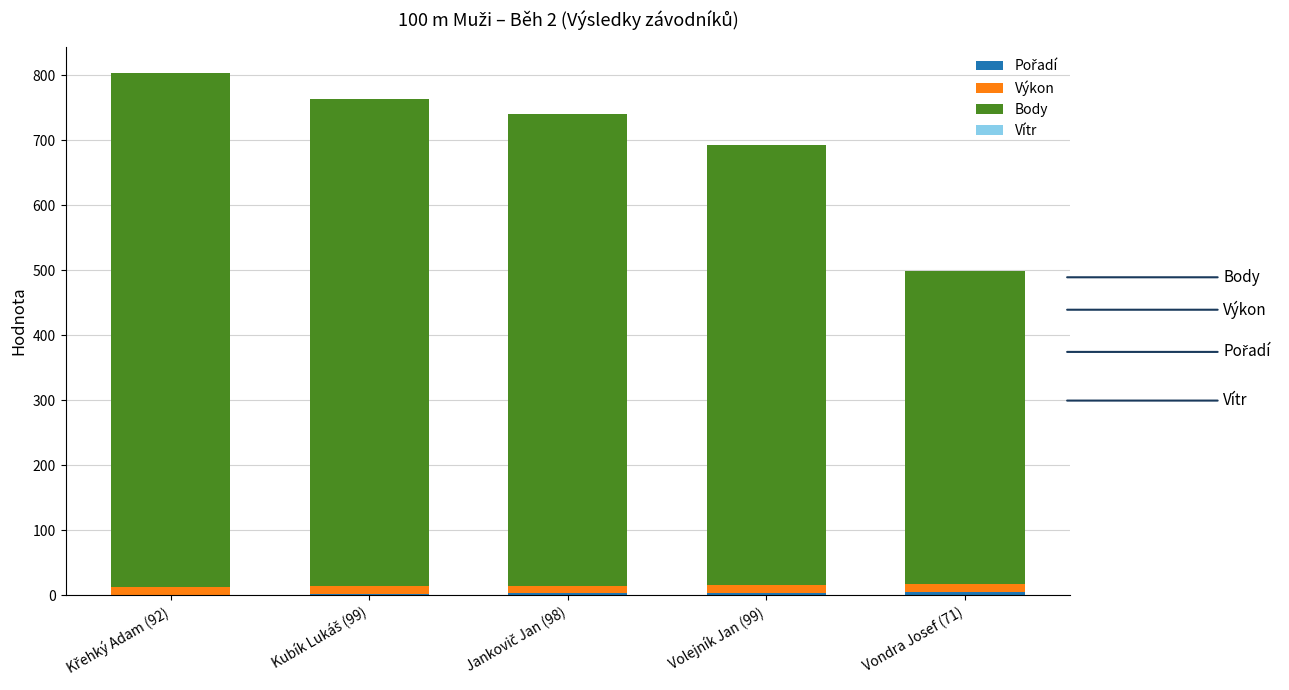

Which series has the largest total across all categories?

Body